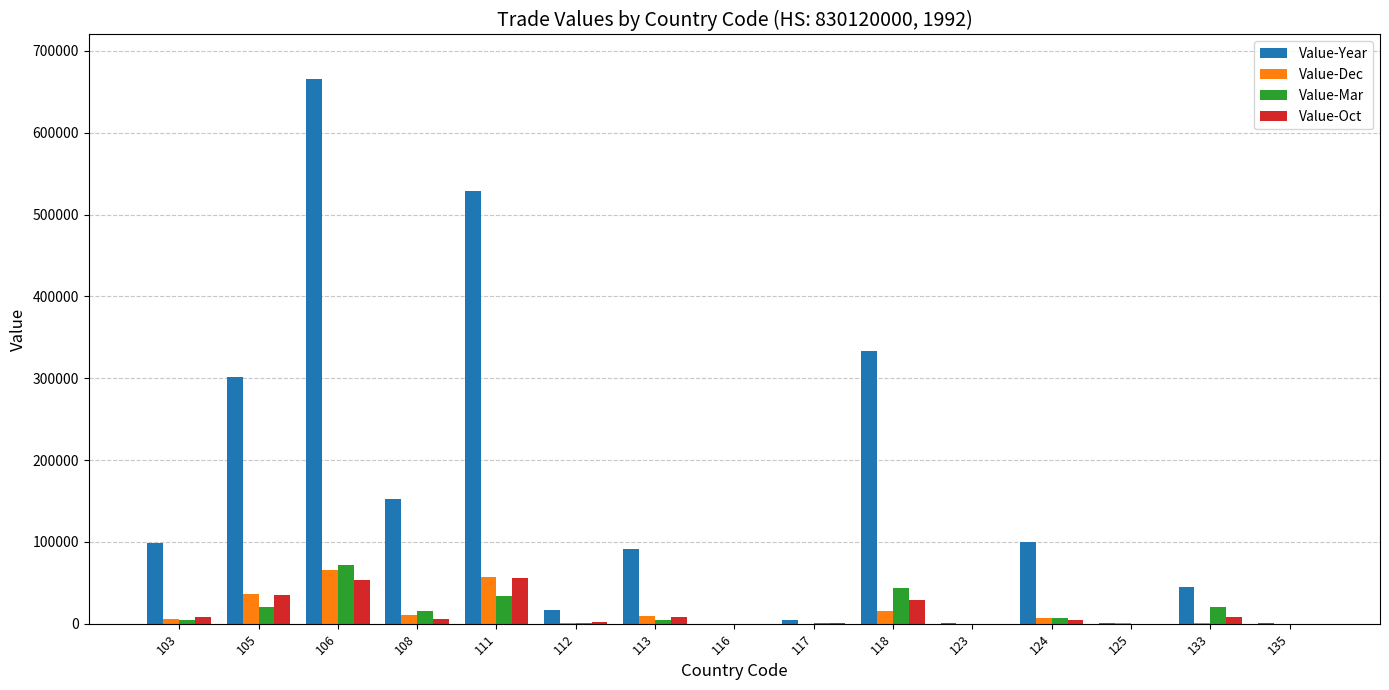

What is the sum of all Value-Oct values?

210520